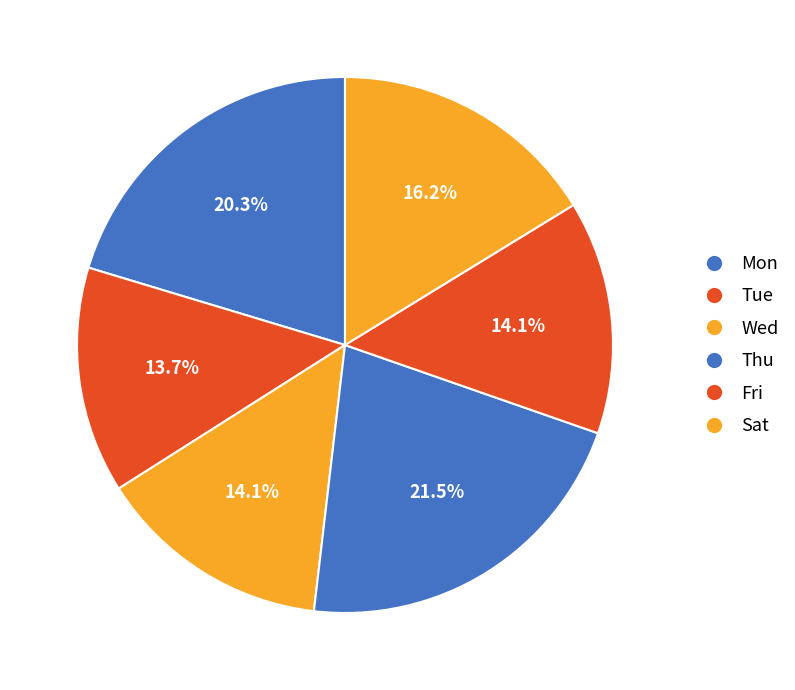

Do Tue and Sat together represent more than half of the pie?

No